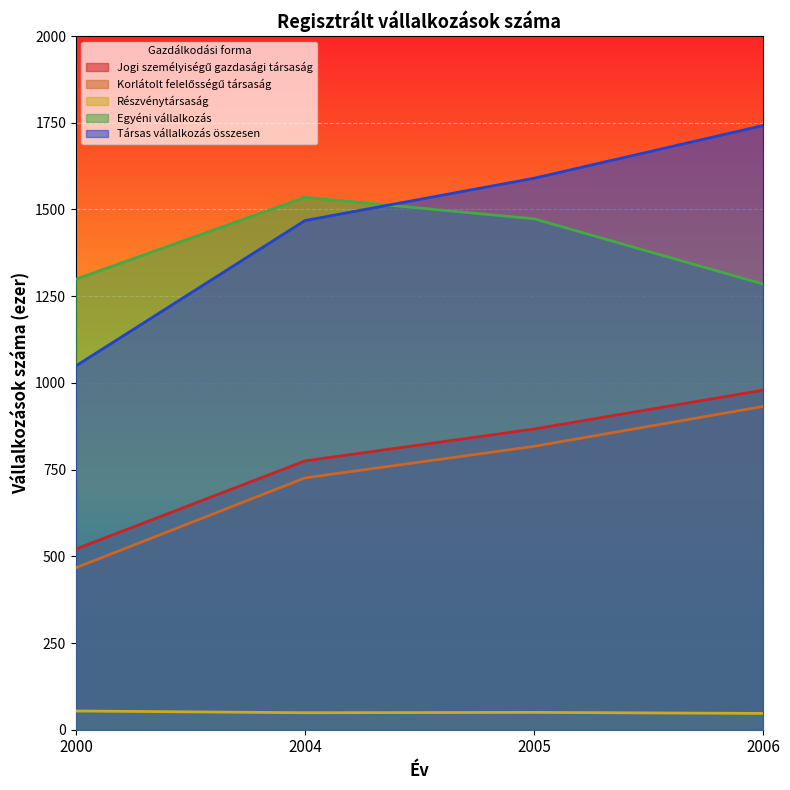

The value of Részvénytársaság at 2006 is 47. True or false?

True